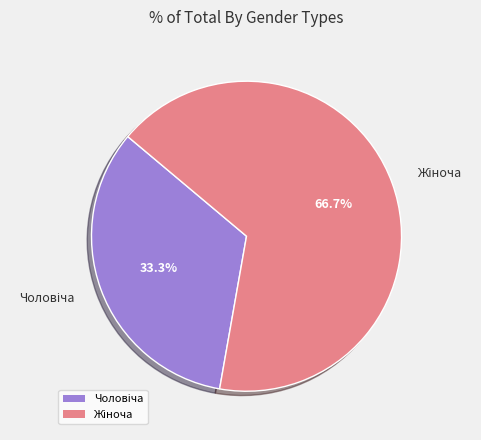

Count the number of slices in the pie.

2